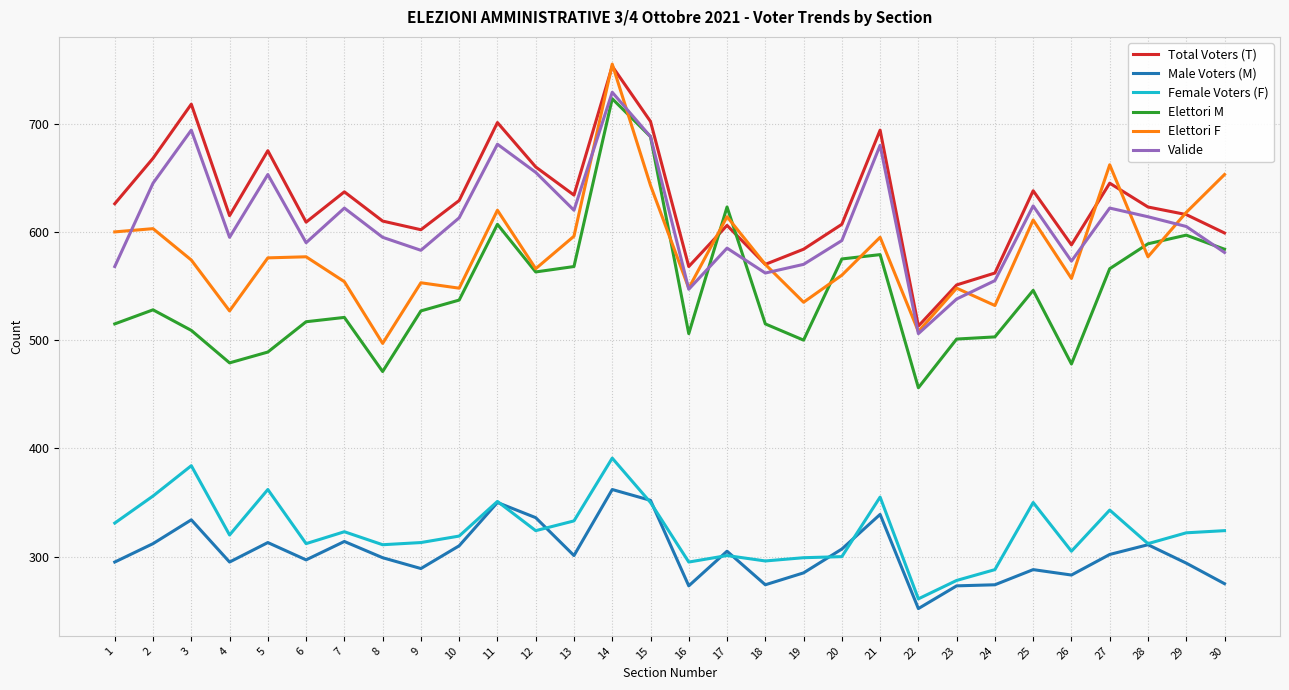

What is the total value across all series at 23?

2689